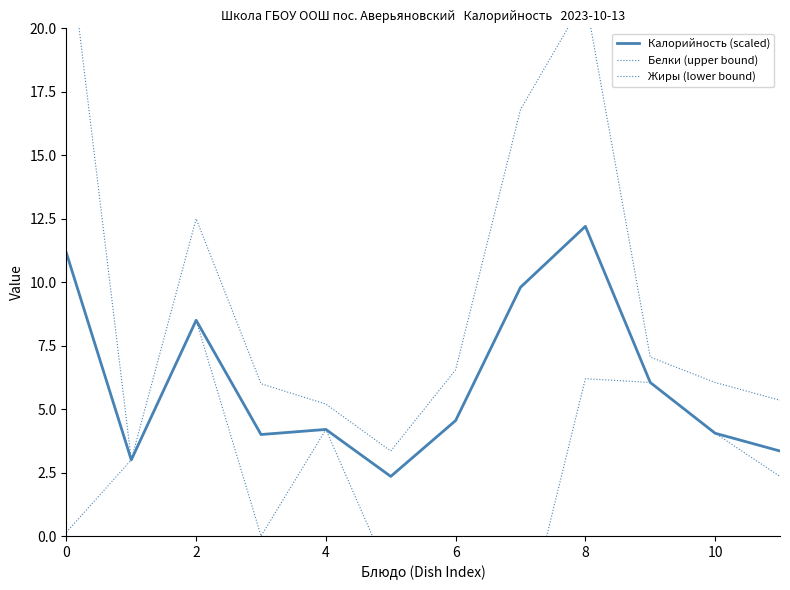

How many values in the Белки (upper bound) series exceed 6?

7